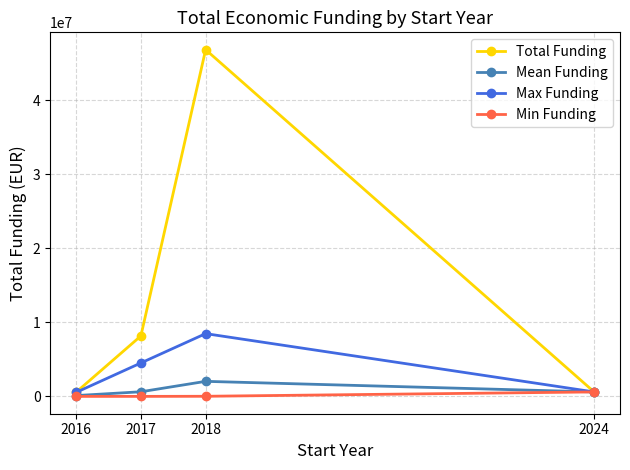

What is the value of the Mean Funding point at the 4th from the left?

607342.0